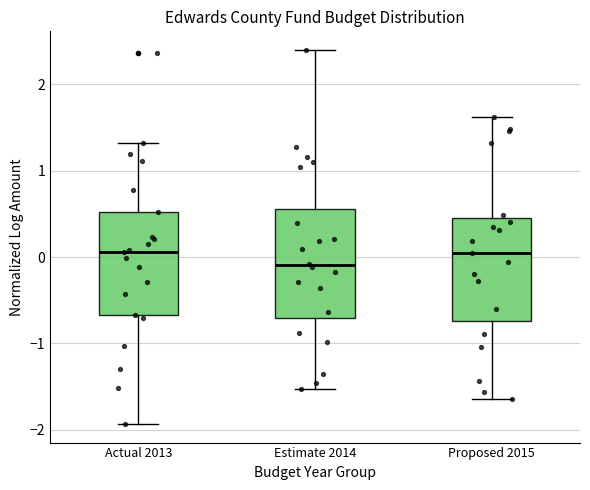

Reading left to right, transcribe this box plot: for each box, give where its median line is, the range the box spans, and where its two whiskers end, as read against the y-axis. The values are not printed on the chart, so give them approximately, as read against the axis.

Actual 2013: median 0.1, box -0.7 to 0.5, whiskers -1.9 to 1.3
Estimate 2014: median -0.1, box -0.7 to 0.6, whiskers -1.5 to 2.4
Proposed 2015: median 0.0, box -0.7 to 0.4, whiskers -1.6 to 1.6